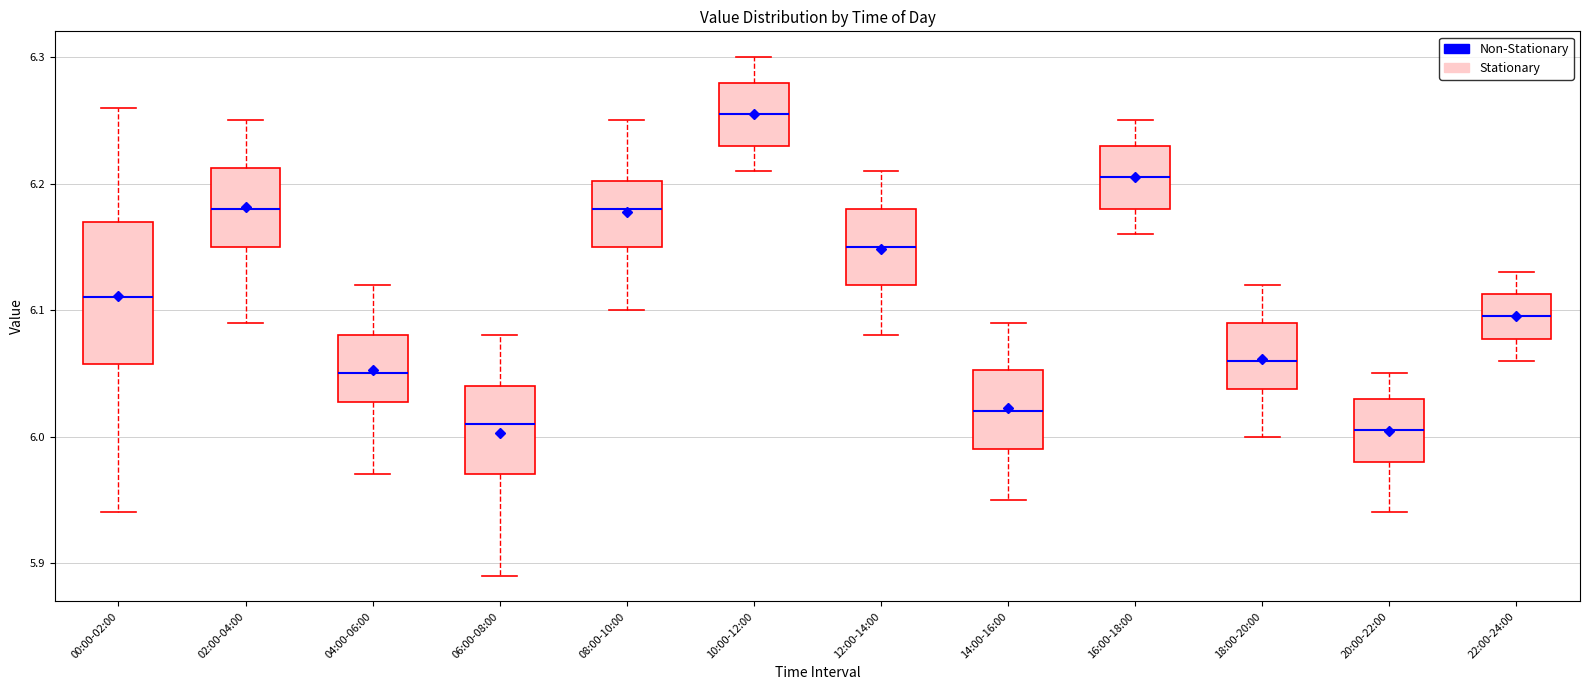

Reading left to right, transcribe this box plot: for each box, give where its median line is, the range the box spans, and where its two whiskers end, as read against the y-axis. The values are not printed on the chart, so give them approximately, as read against the axis.

00:00-02:00: median 6.11, box 6.06 to 6.17, whiskers 5.94 to 6.26
02:00-04:00: median 6.18, box 6.15 to 6.21, whiskers 6.09 to 6.25
04:00-06:00: median 6.05, box 6.03 to 6.08, whiskers 5.97 to 6.12
06:00-08:00: median 6.01, box 5.97 to 6.04, whiskers 5.89 to 6.08
08:00-10:00: median 6.18, box 6.15 to 6.20, whiskers 6.10 to 6.25
10:00-12:00: median 6.26, box 6.23 to 6.28, whiskers 6.21 to 6.30
12:00-14:00: median 6.15, box 6.12 to 6.18, whiskers 6.08 to 6.21
14:00-16:00: median 6.02, box 5.99 to 6.05, whiskers 5.95 to 6.09
16:00-18:00: median 6.21, box 6.18 to 6.23, whiskers 6.16 to 6.25
18:00-20:00: median 6.06, box 6.04 to 6.09, whiskers 6.00 to 6.12
20:00-22:00: median 6.01, box 5.98 to 6.03, whiskers 5.94 to 6.05
22:00-24:00: median 6.10, box 6.08 to 6.11, whiskers 6.06 to 6.13